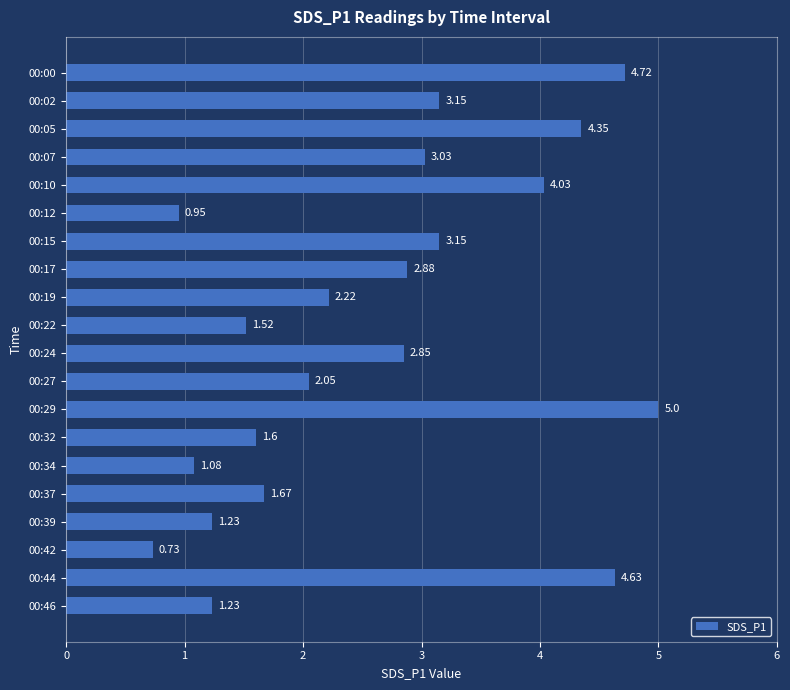

Between 00:24 and 00:15, which is larger?

00:15